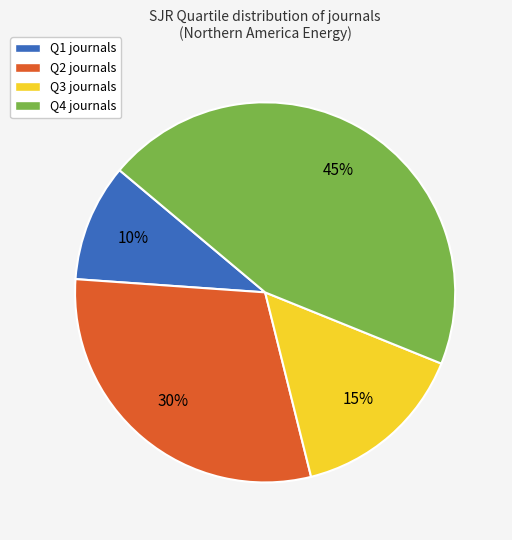

True or false: Q3 accounts for 21% of the total.

False